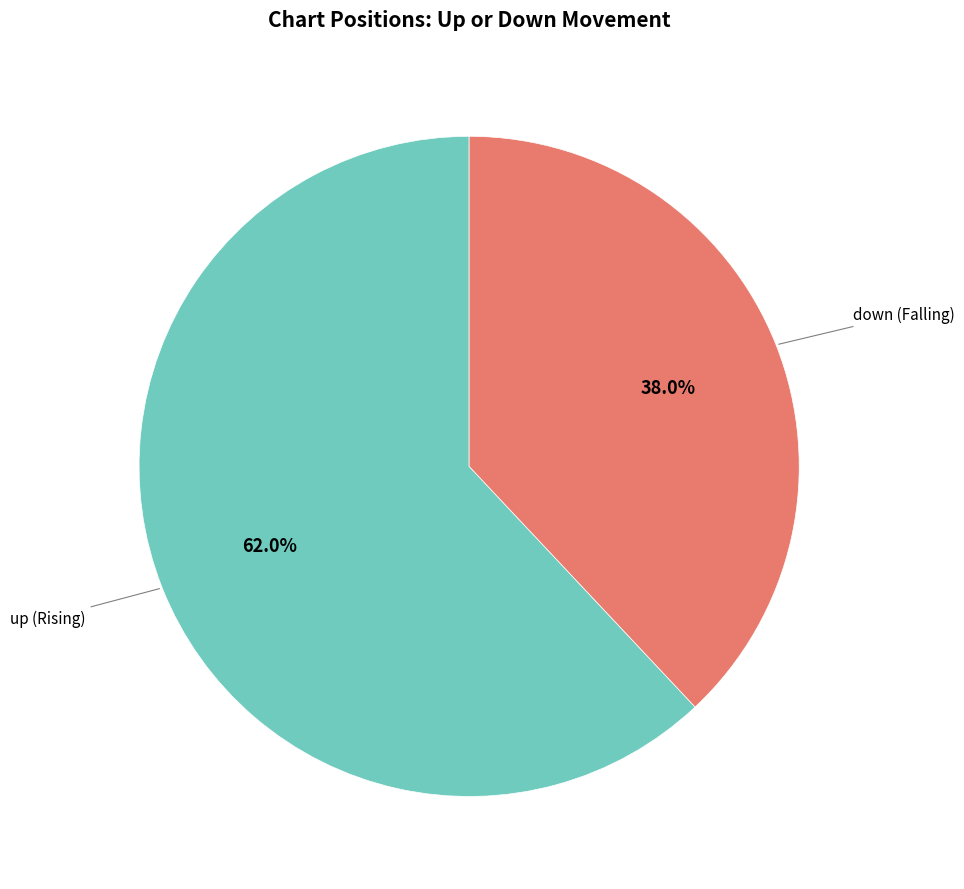

Is there any slice that represents more than half of the pie?

Yes